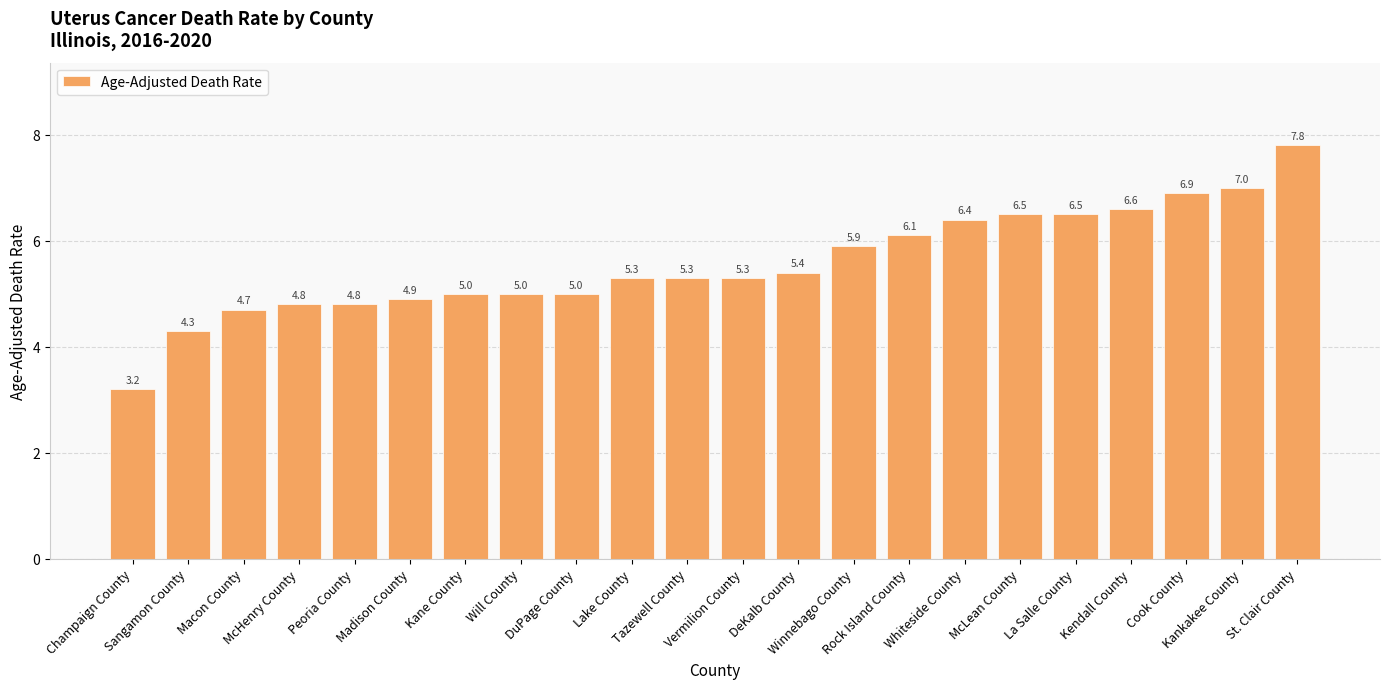

What is the label of the 18th bar from the left?

La Salle County